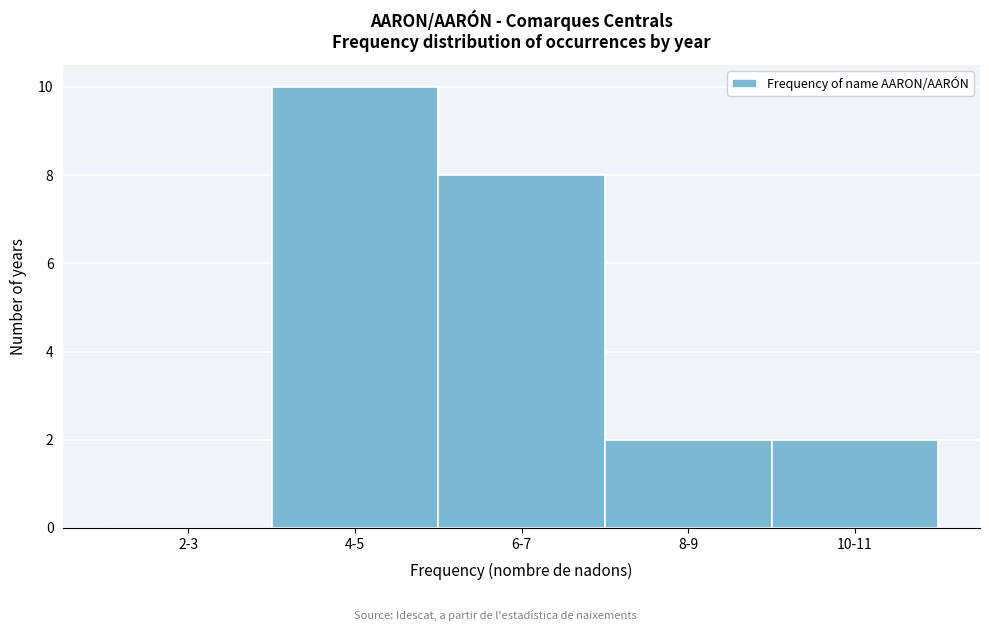

Reading left to right, list all the values displayed in this chart.

2-3=0	4-5=10	6-7=8	8-9=2	10-11=2